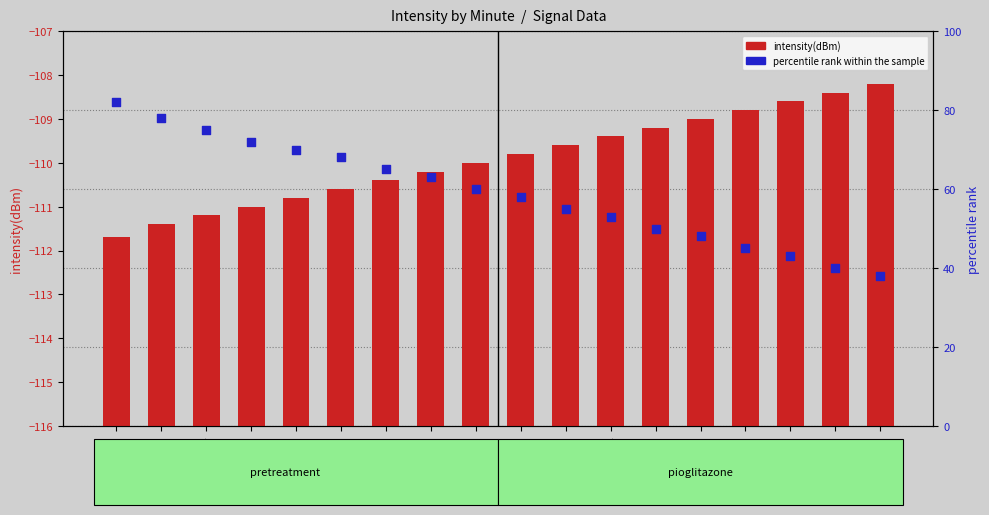

What are all the series names shown in the legend?

intensity(dBm), percentile rank within the sample